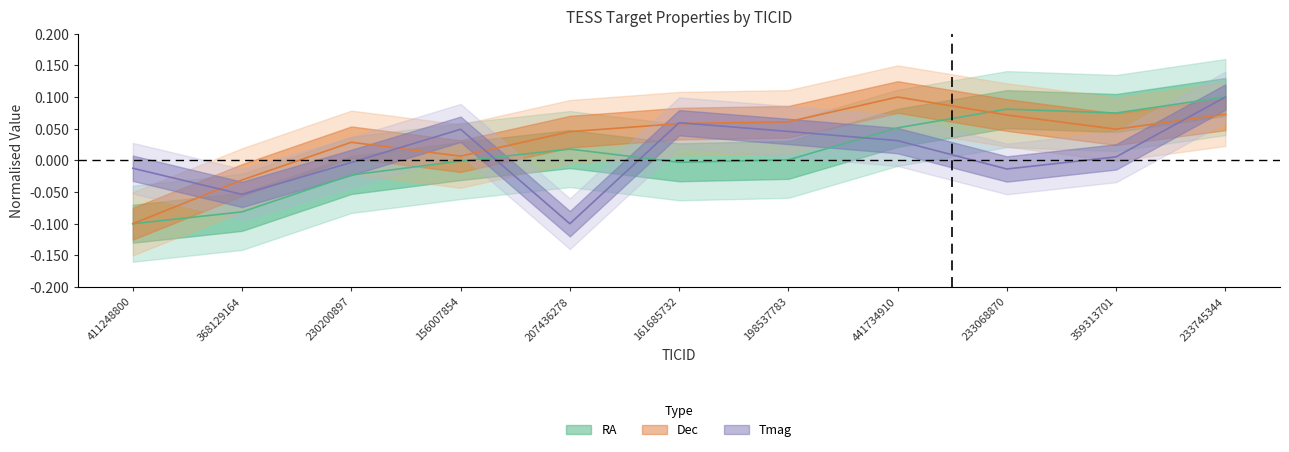

What is the sum of the Dec values at 156007854 and 207436278?

0.1